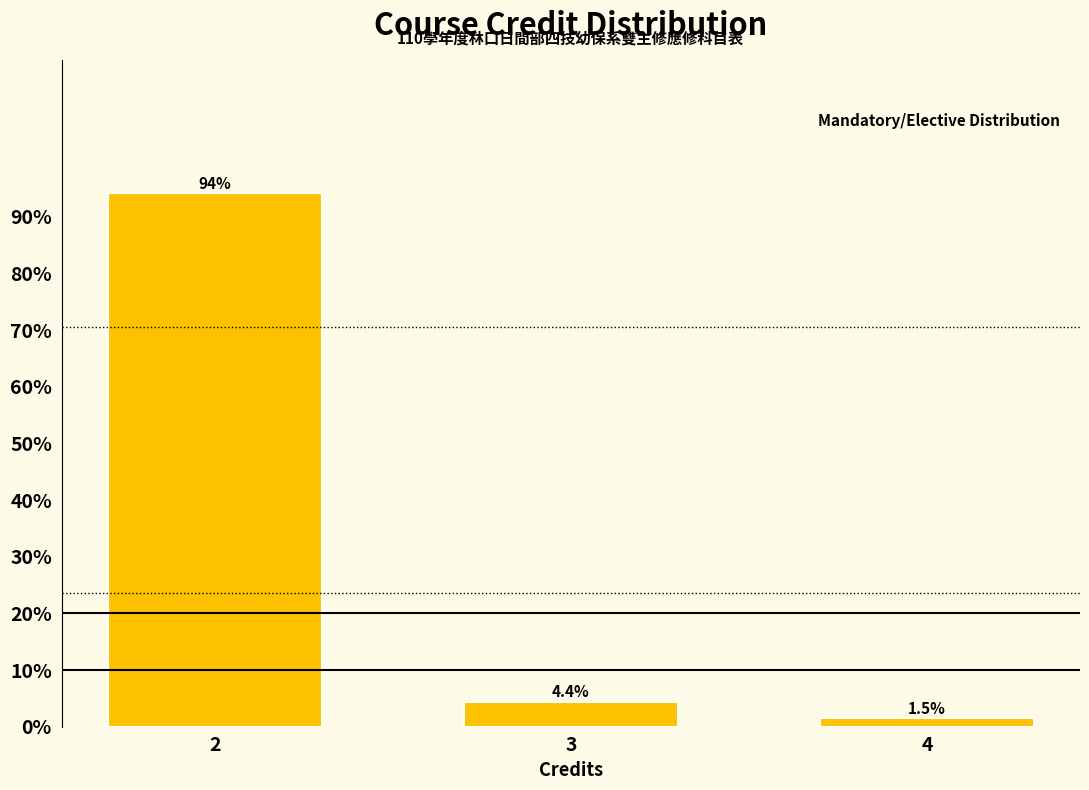

Reading left to right, list all the values displayed in this chart.

2=94.1	3=4.4	4=1.5